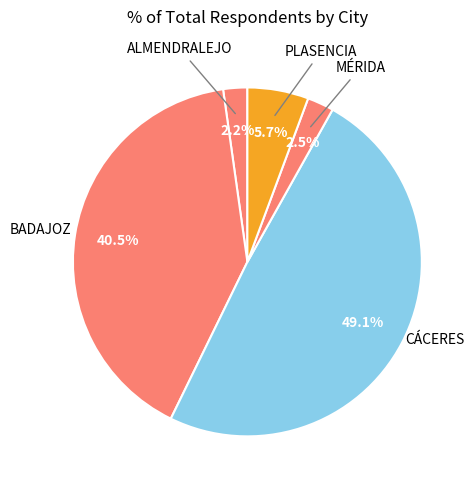

Count the number of slices in the pie.

5